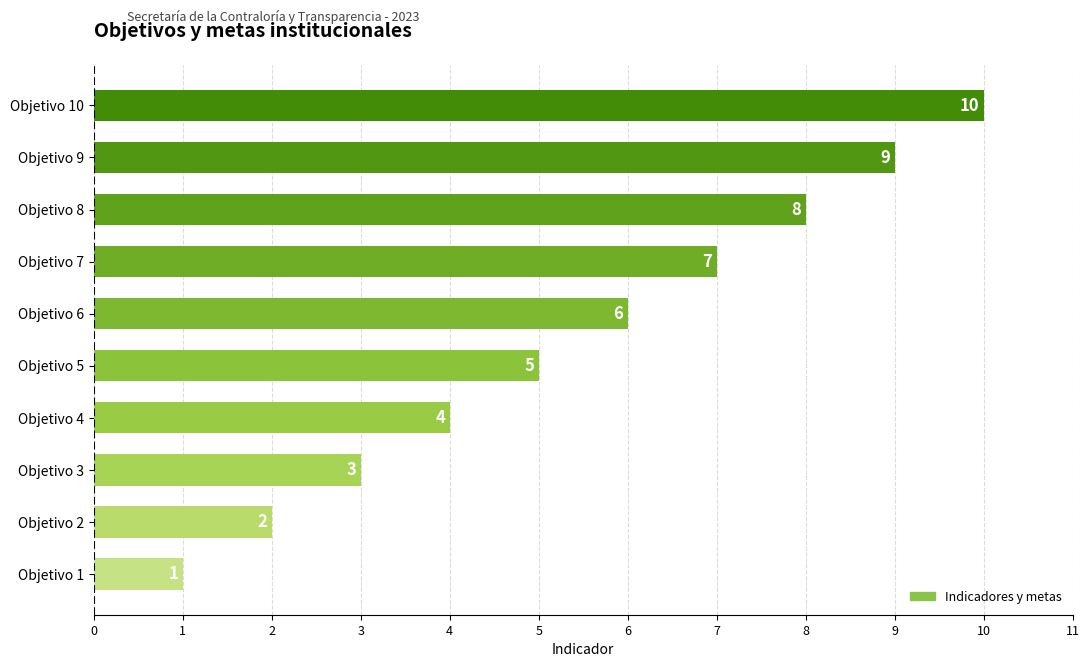

Rank the categories by value from highest to lowest.

Objetivo 10, Objetivo 9, Objetivo 8, Objetivo 7, Objetivo 6, Objetivo 5, Objetivo 4, Objetivo 3, Objetivo 2, Objetivo 1